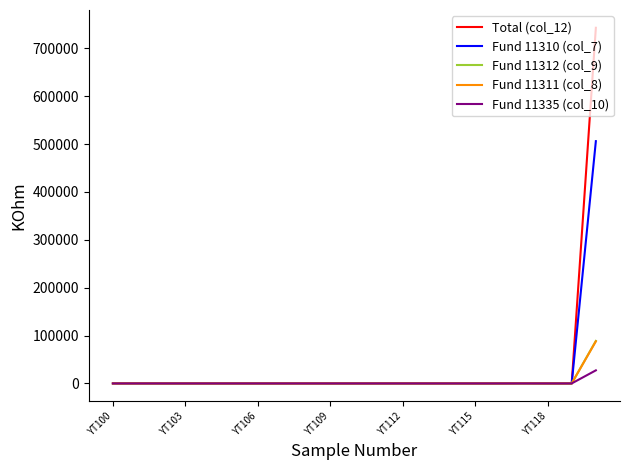

How many lines are shown in the chart?

5